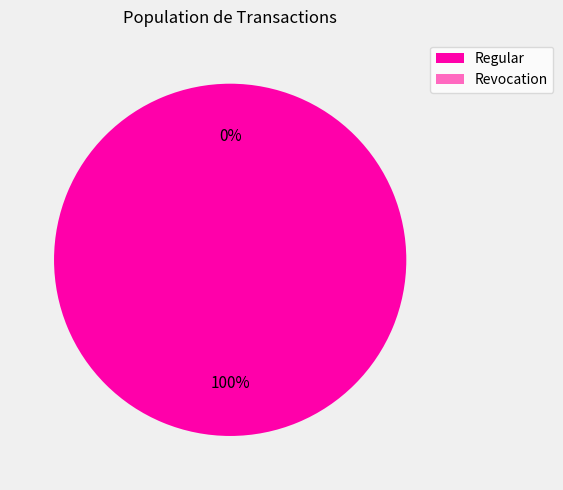

Which slice represents more than half of the pie?

Regular